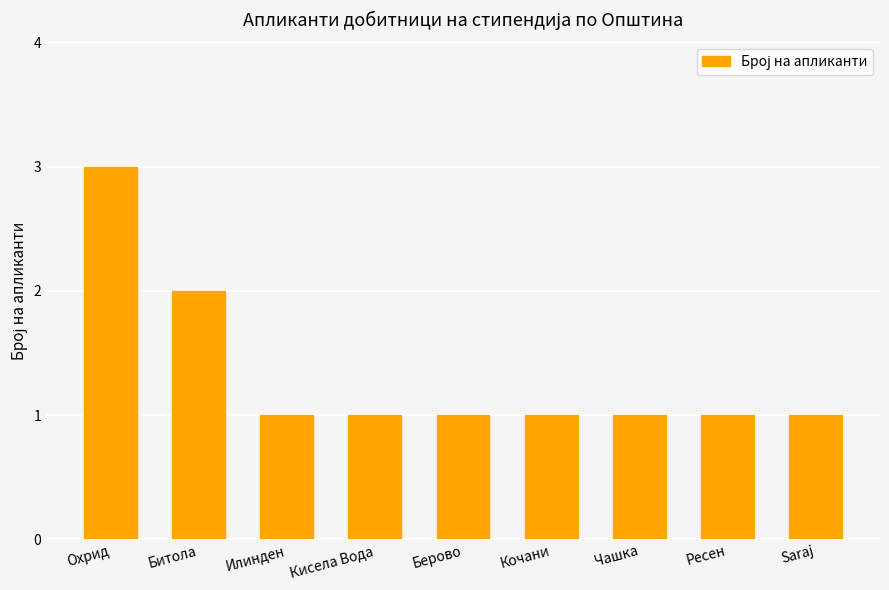

What position from the right is Кисела Вода?

6